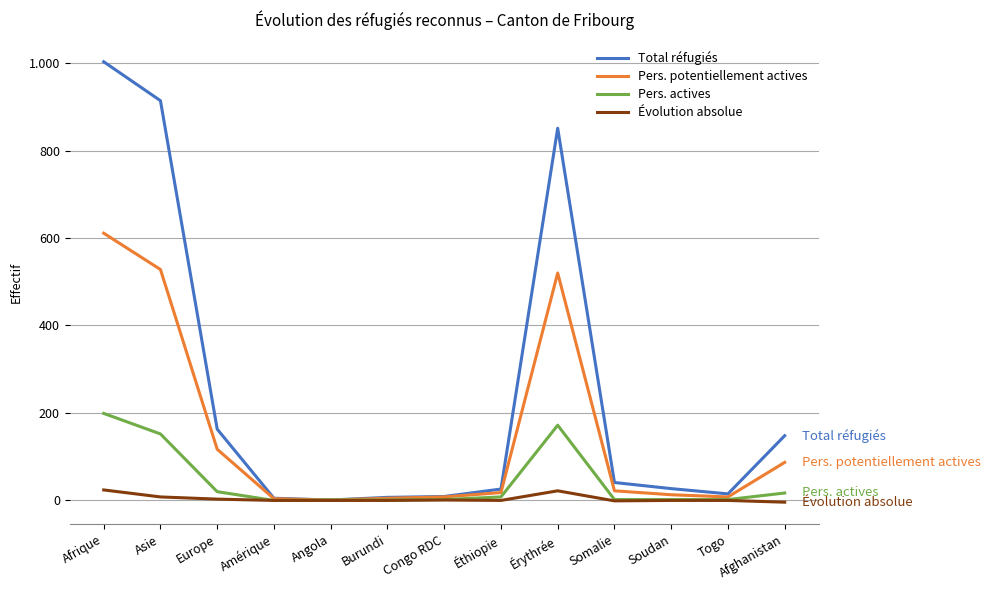

Is it true that Pers. potentiellement actives equals 57 at Europe?

False